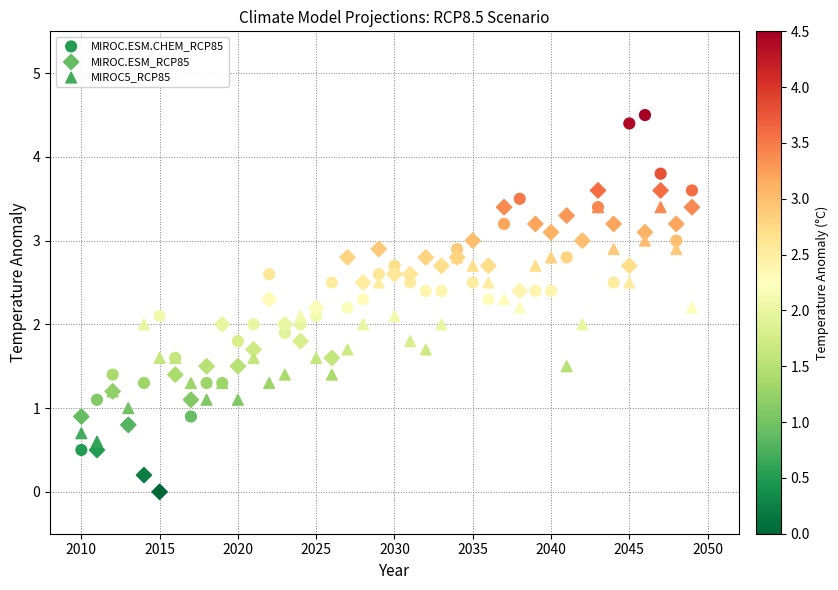

Which series has the widest spread of Y values?

MIROC.ESM.CHEM_RCP85